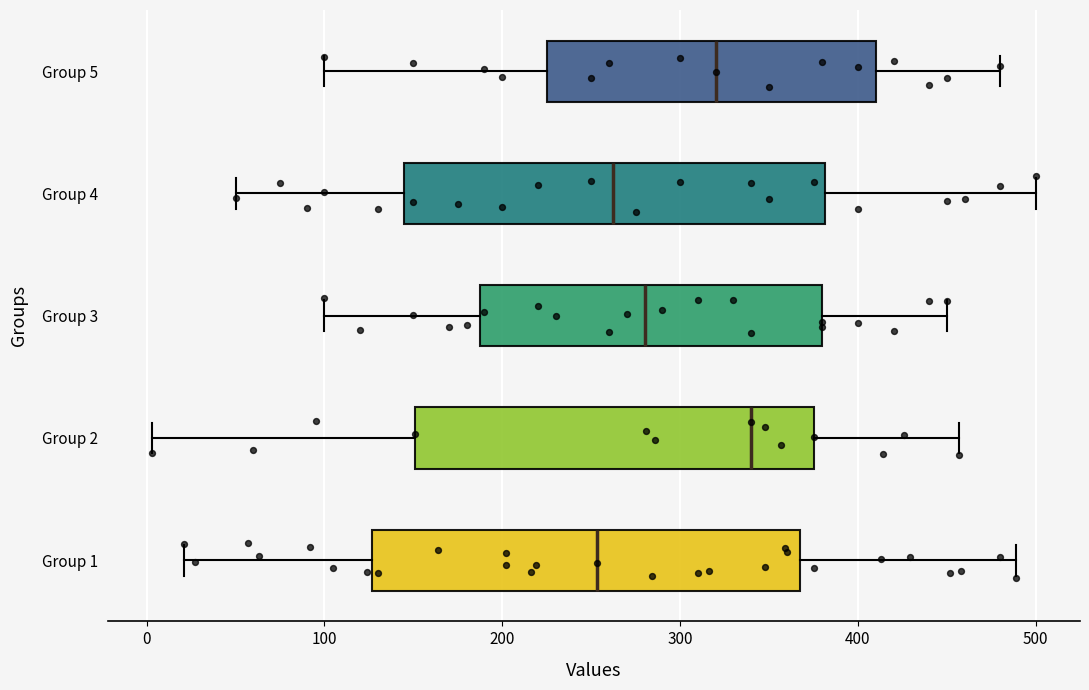

Reading bottom to top, transcribe this box plot: for each box, give where its median line is, the range the box spans, and where its two whiskers end, as read against the x-axis. The values are not printed on the chart, so give them approximately, as read against the axis.

Group 1: median 250, box 130 to 370, whiskers 20 to 490
Group 2: median 340, box 150 to 380, whiskers 0 to 460
Group 3: median 280, box 190 to 380, whiskers 100 to 450
Group 4: median 260, box 150 to 380, whiskers 50 to 500
Group 5: median 320, box 230 to 410, whiskers 100 to 480